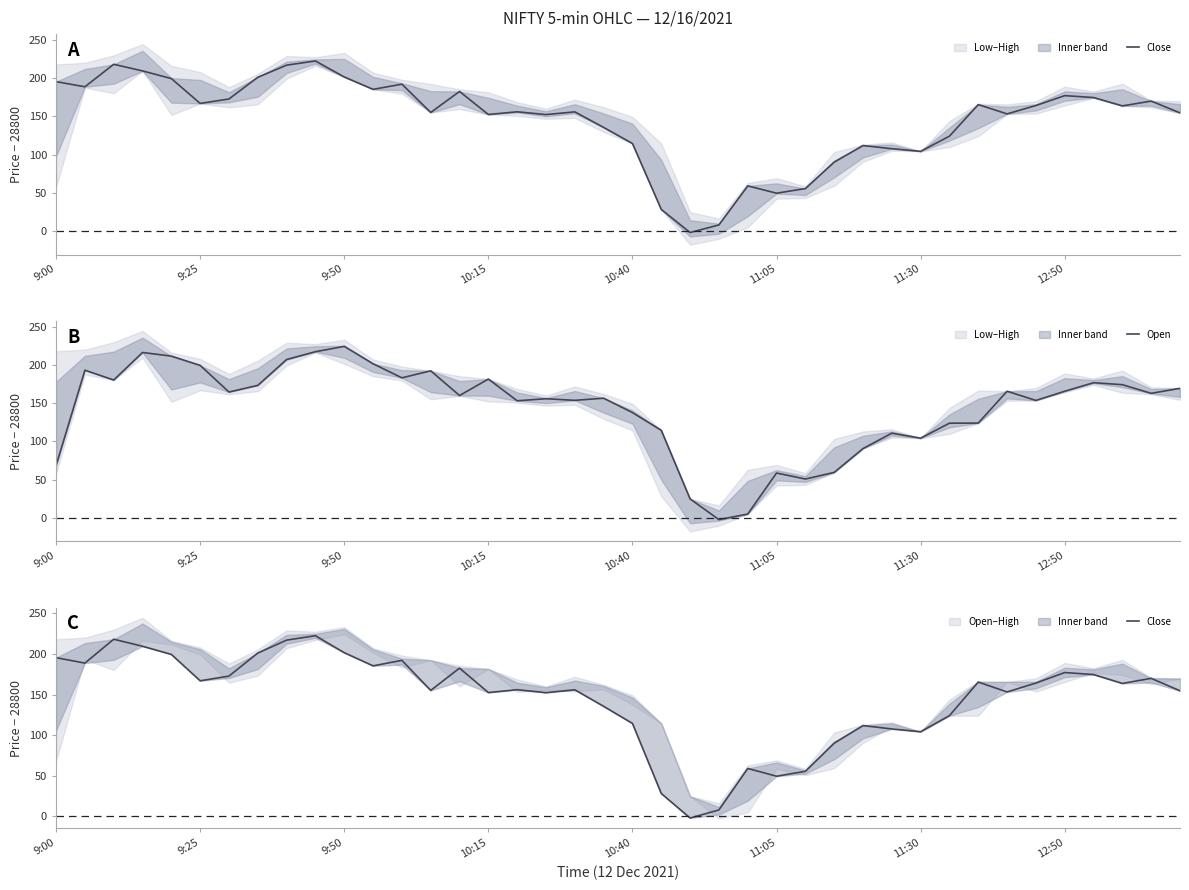

Which series has the largest range (max minus min)?

Open